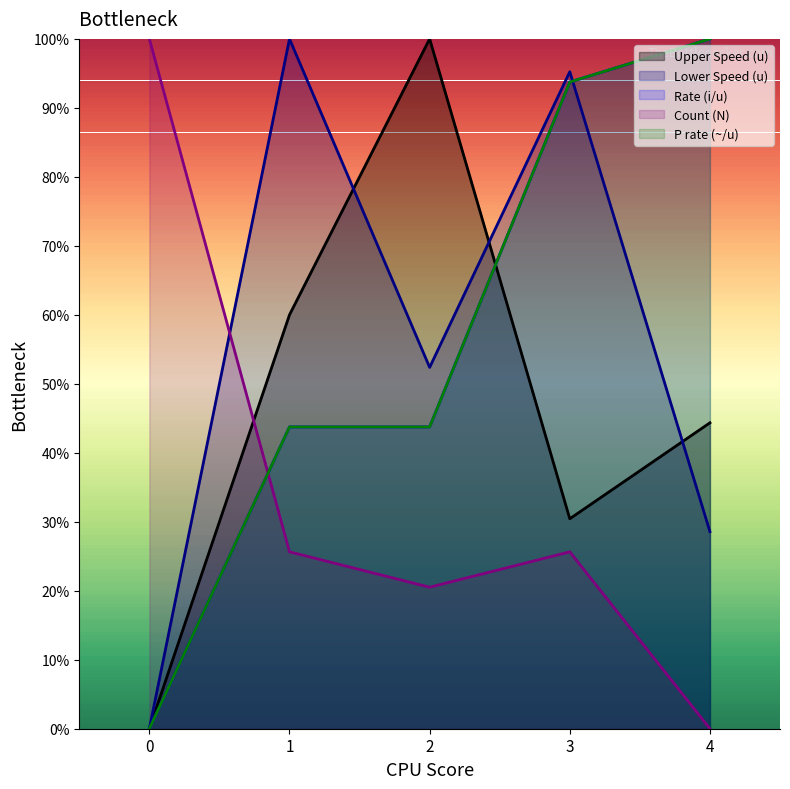

Between 0 and 1, which series saw the biggest shift?

Lower Speed (u)